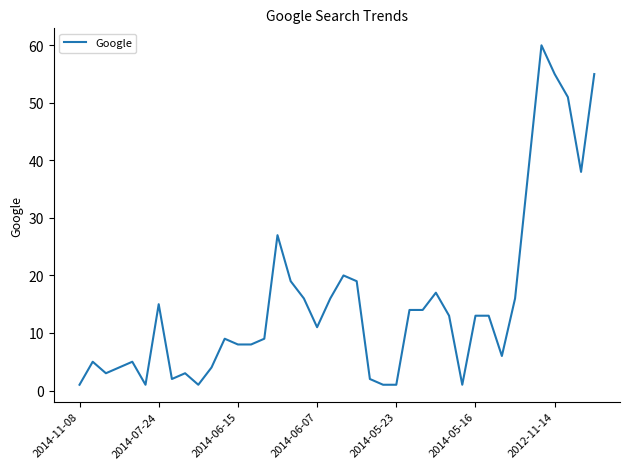

What is the difference between the maximum and minimum values?

59